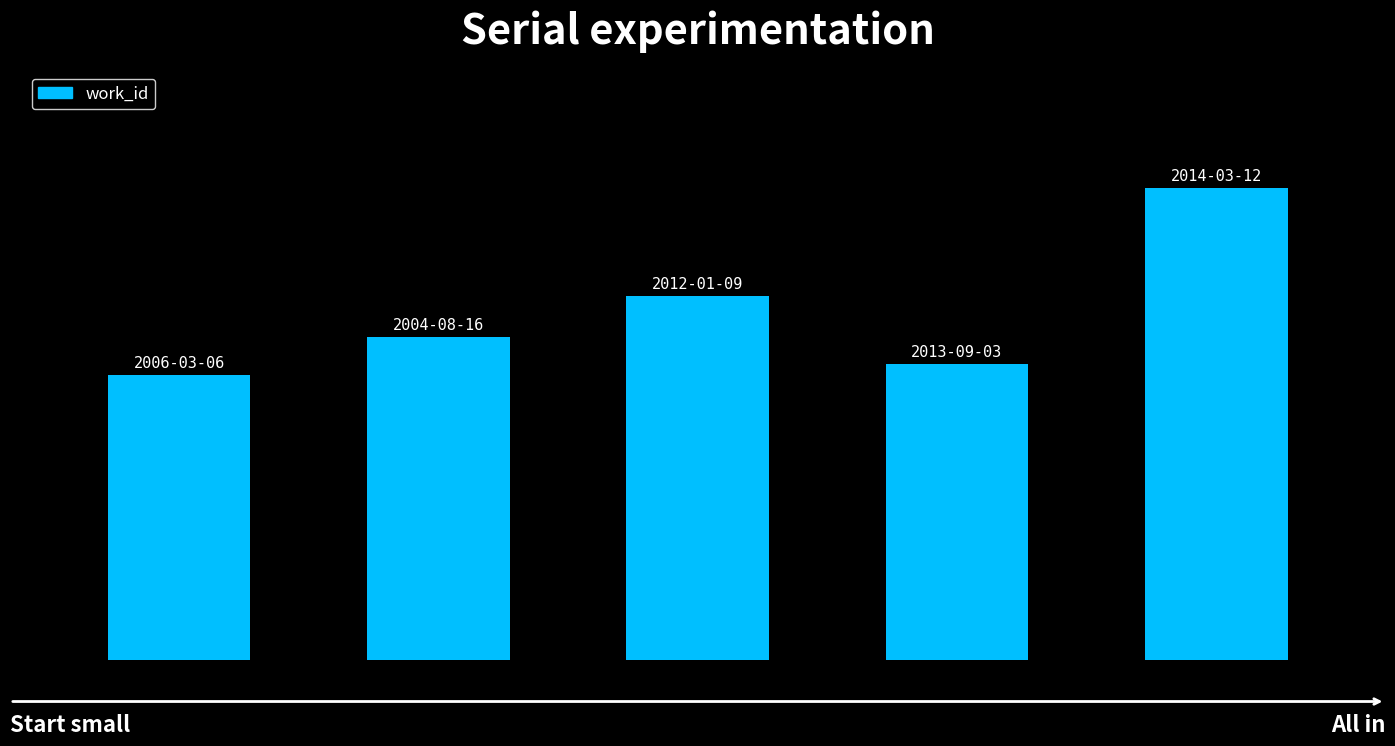

Does the chart contain any negative values?

No